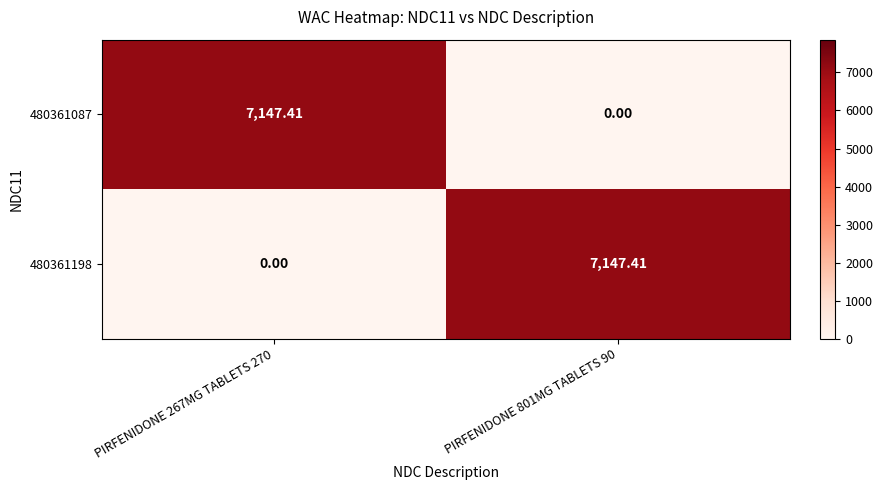

How many data points in 480361198 are less than 7147?

1